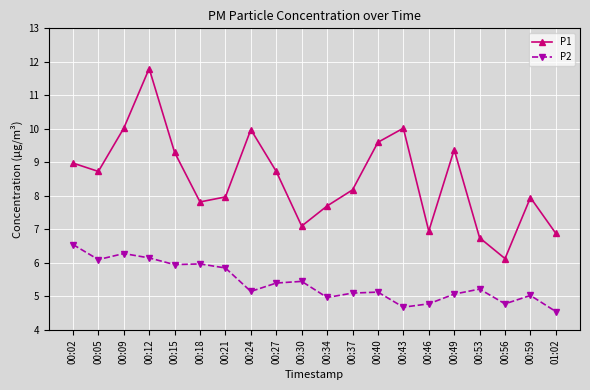

Where is the first local minimum for P2?

00:05